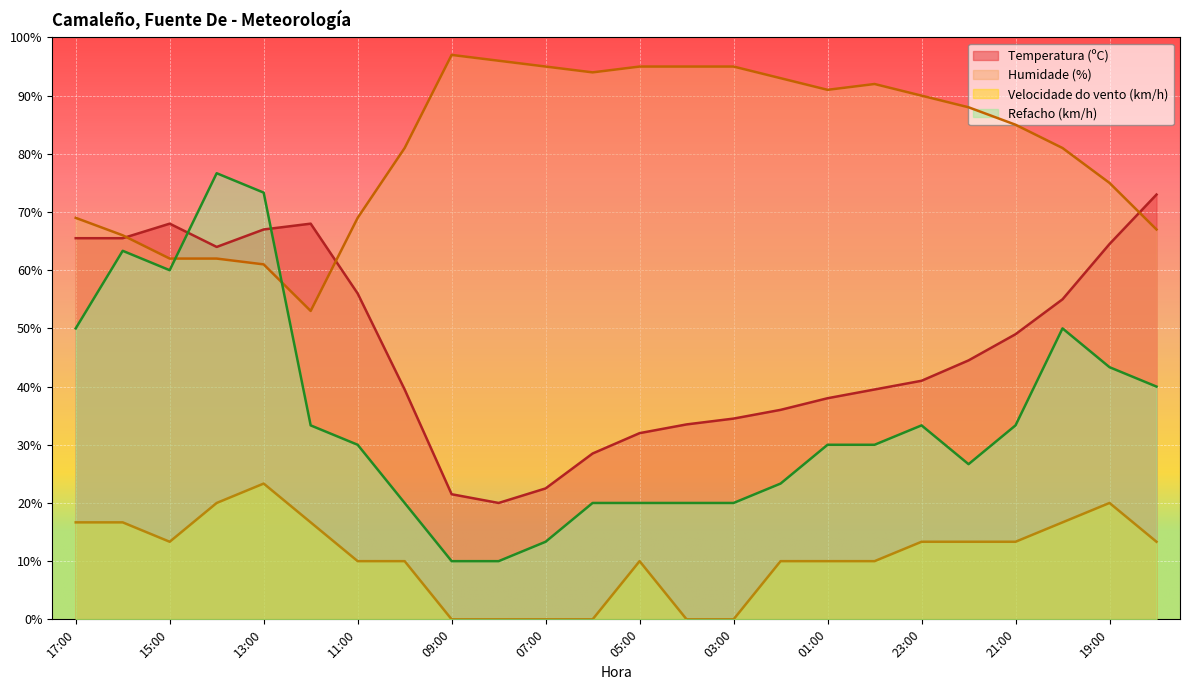

Which series changed the most between 10:00 and 21:00?

Refacho (km/h)